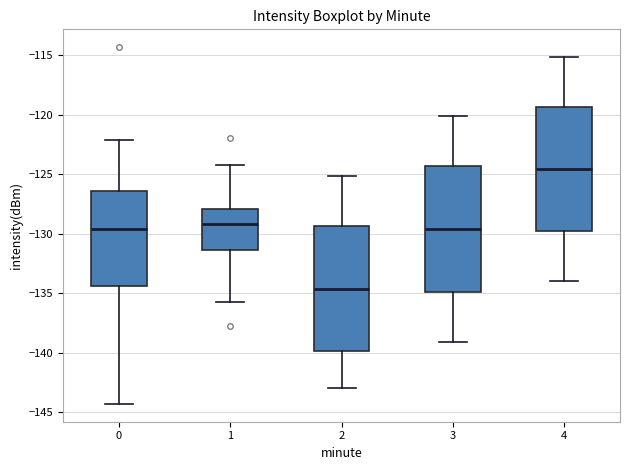

Reading left to right, transcribe this box plot: for each box, give where its median line is, the range the box spans, and where its two whiskers end, as read against the y-axis. The values are not printed on the chart, so give them approximately, as read against the axis.

0: median -129.5, box -134.5 to -126.5, whiskers -144.5 to -122.0
1: median -129.0, box -131.5 to -128.0, whiskers -135.5 to -124.0
2: median -134.5, box -140.0 to -129.5, whiskers -143.0 to -125.0
3: median -129.5, box -135.0 to -124.5, whiskers -139.0 to -120.0
4: median -124.5, box -130.0 to -119.5, whiskers -134.0 to -115.0